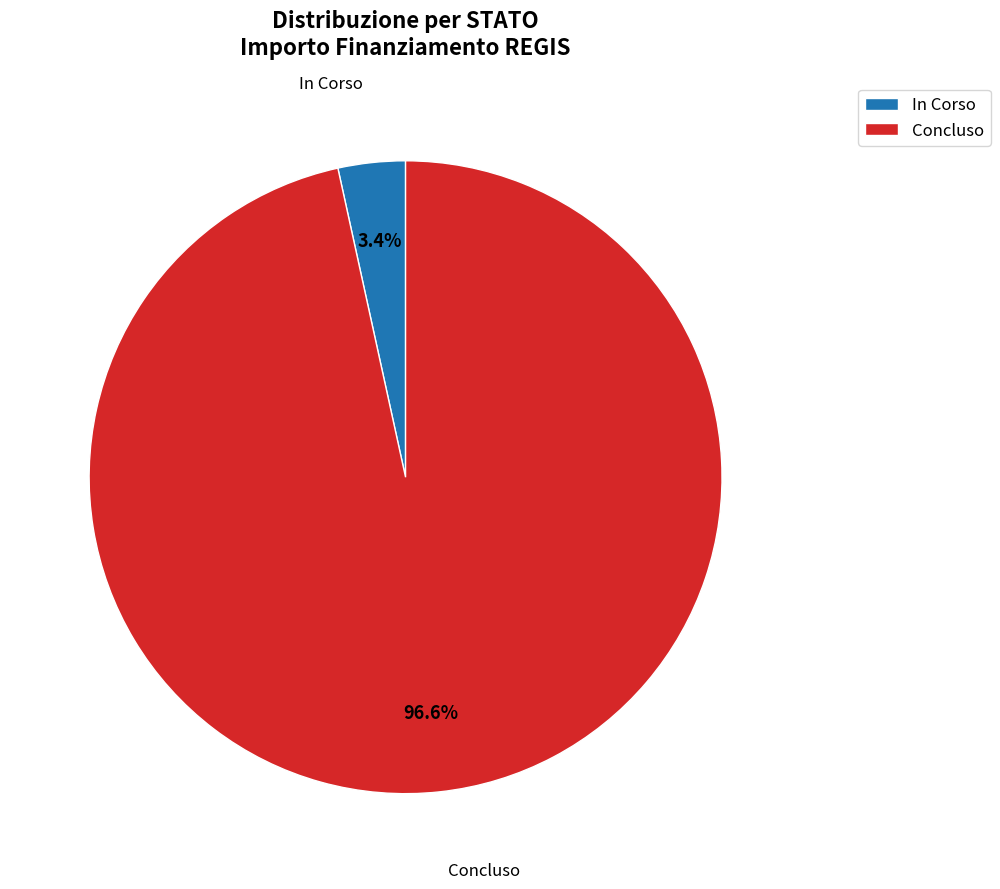

Is there a majority slice in this chart?

Yes